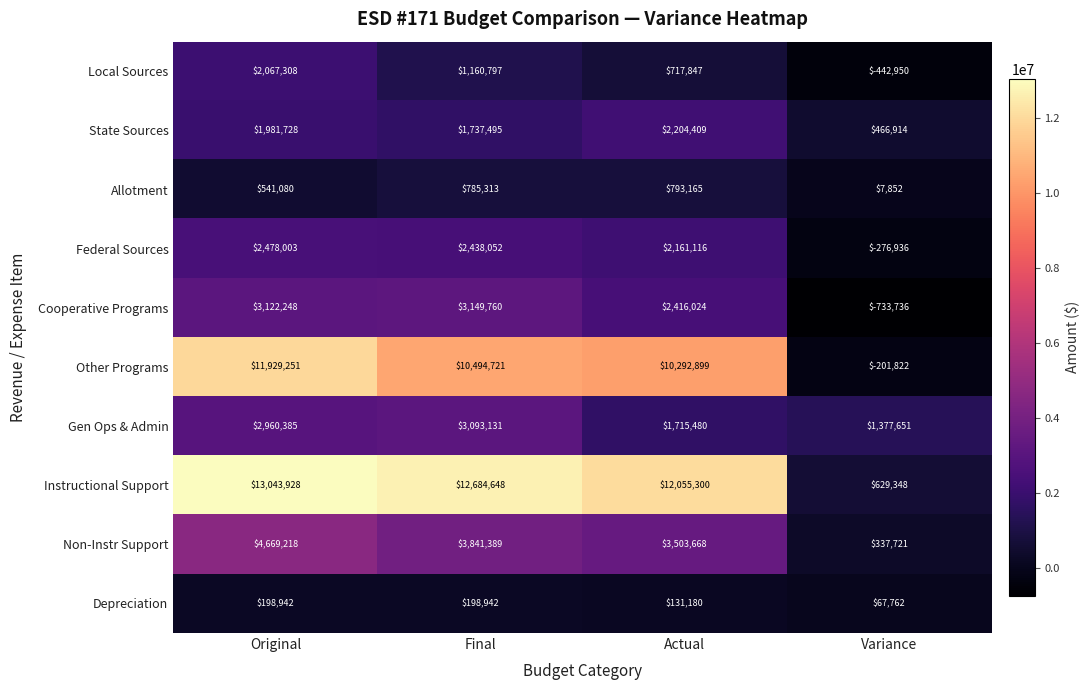

At Original, list the series in order from smallest to largest.

Depreciation, Allotment, State Sources, Local Sources, Federal Sources, Gen Ops & Admin, Cooperative Programs, Non-Instr Support, Other Programs, Instructional Support